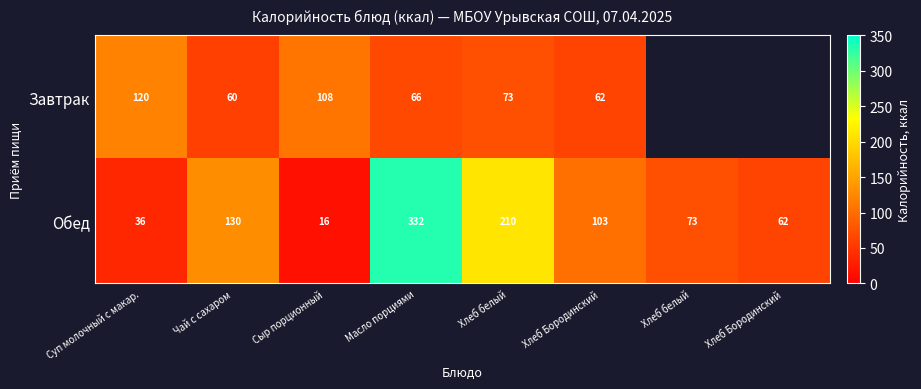

What is the difference between the maximum and second lowest values in the Обед series?

296.6